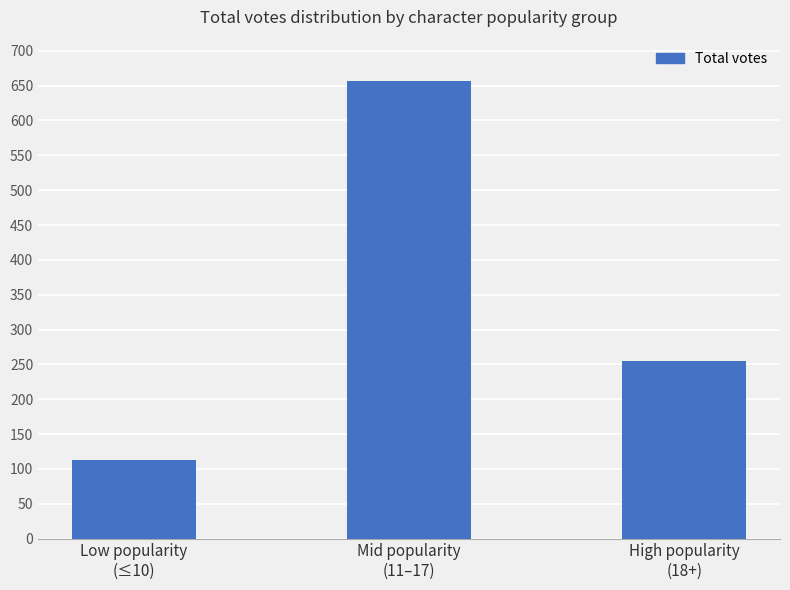

At which label is the value closest to 384?

High popularity
(18+)